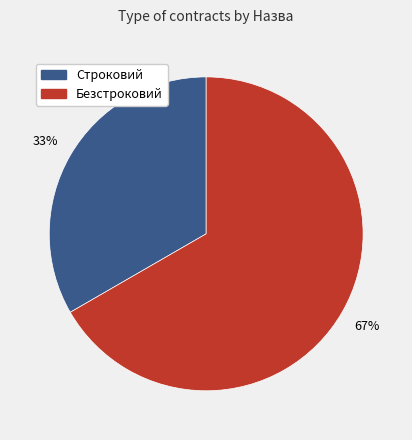

What is the smallest slice in the pie chart?

Строковий